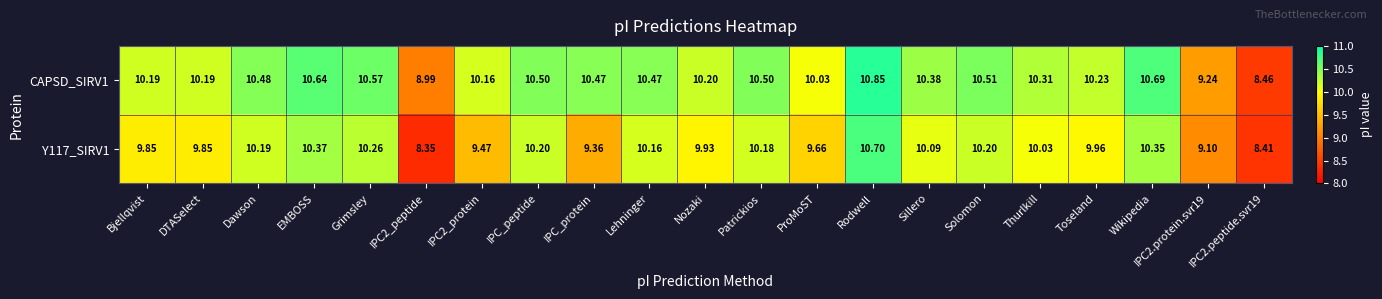

At IPC2.protein.svr19, list the series in order from smallest to largest.

Y117_SIRV1, CAPSD_SIRV1